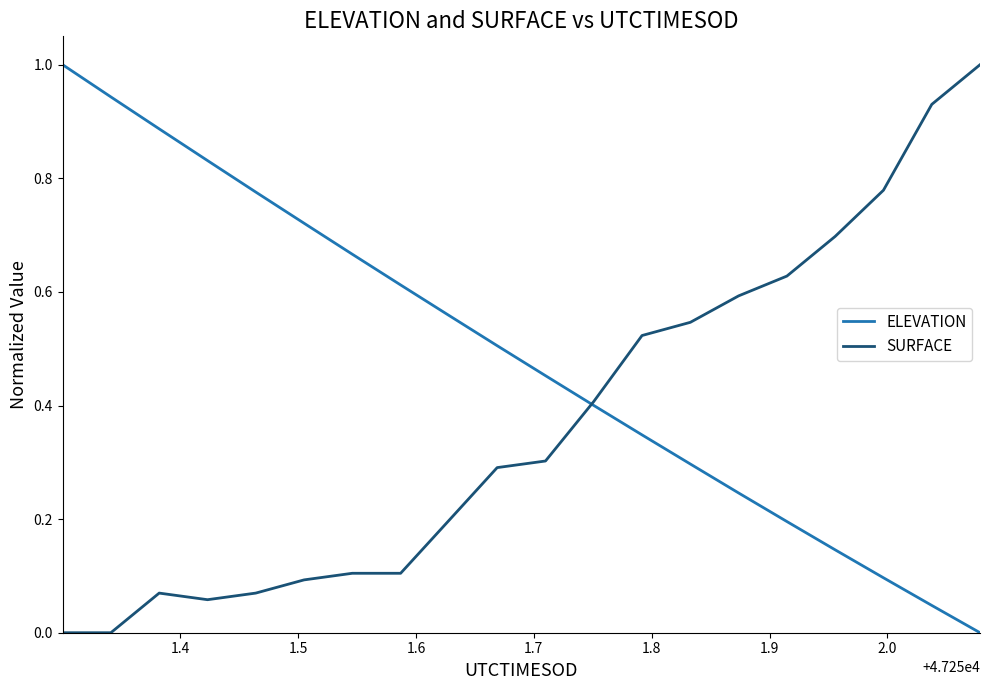

What is the maximum value for SURFACE?

1.0